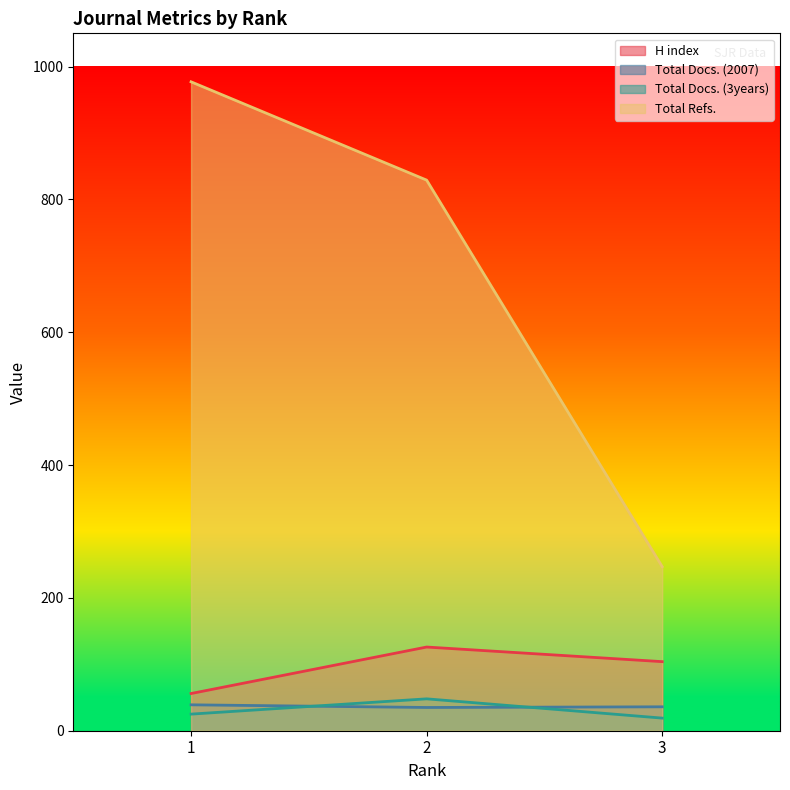

At how many categories does at least one series exceed 757?

2